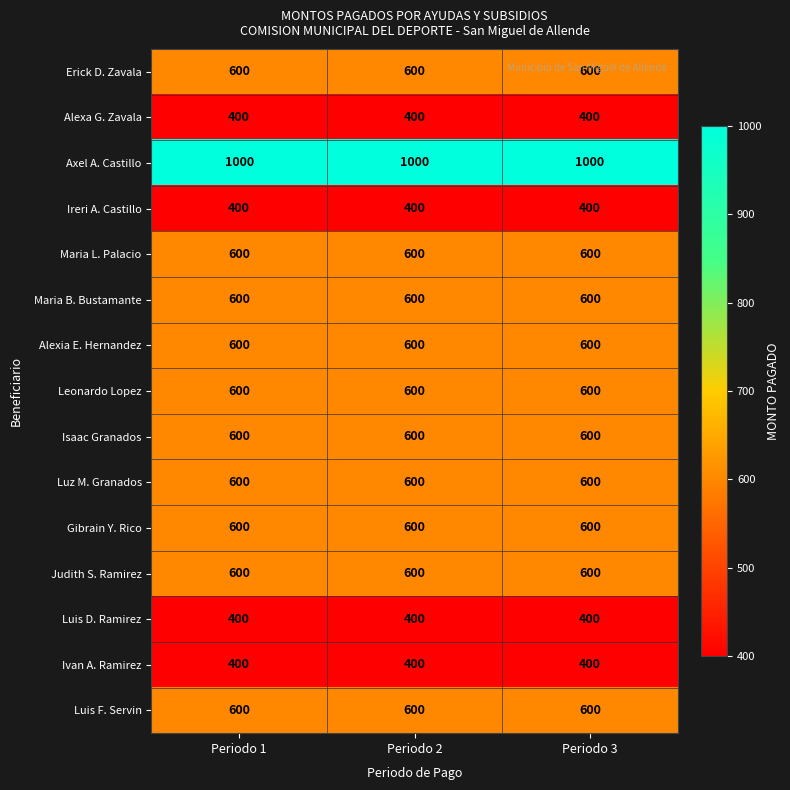

Read the Alexa G. Zavala value at Periodo 2.

400